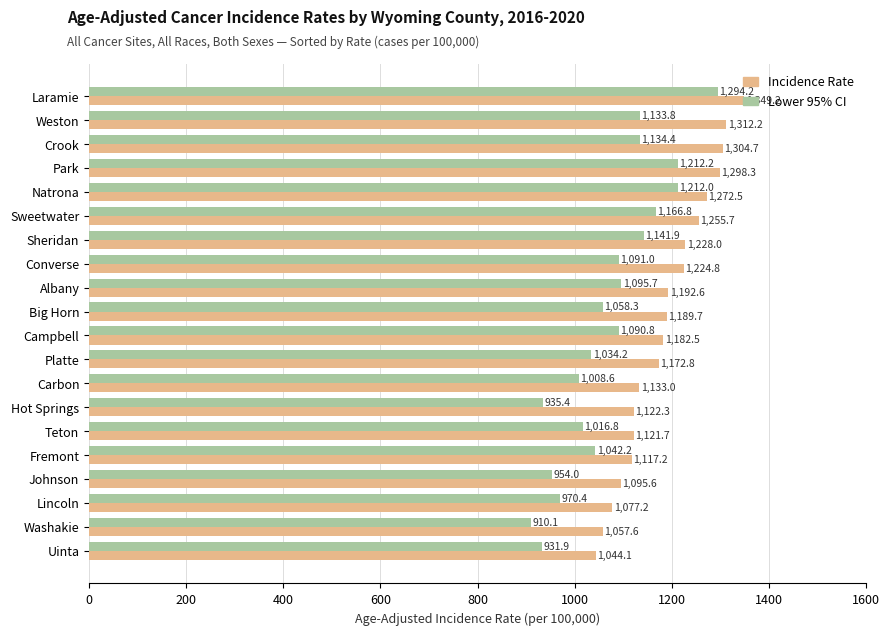

How many values in the Lower 95% CI series exceed 1090?

10